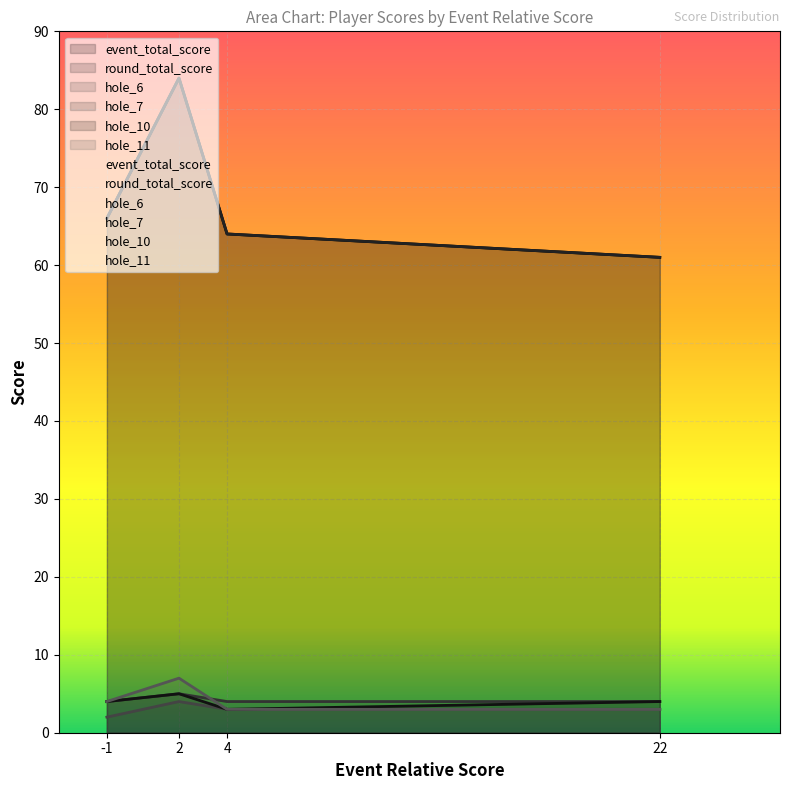

True or false: hole_6 has a value of 4 at 2.

True